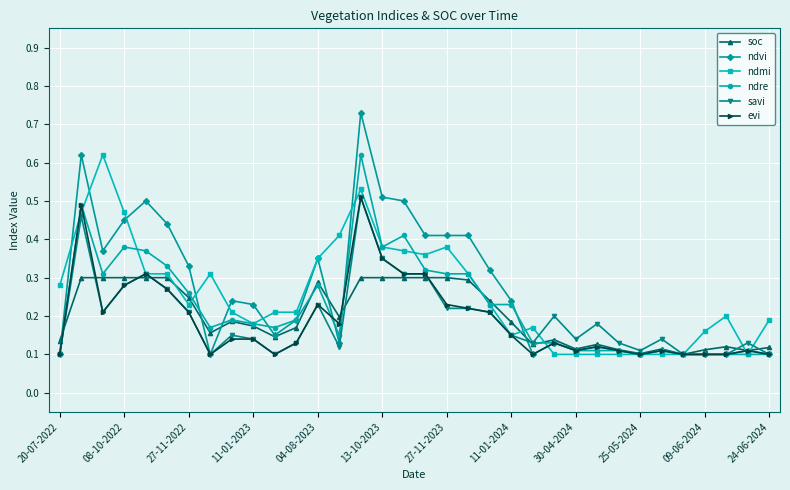

True or false: soc has more than 0 points higher than both neighbors.

True